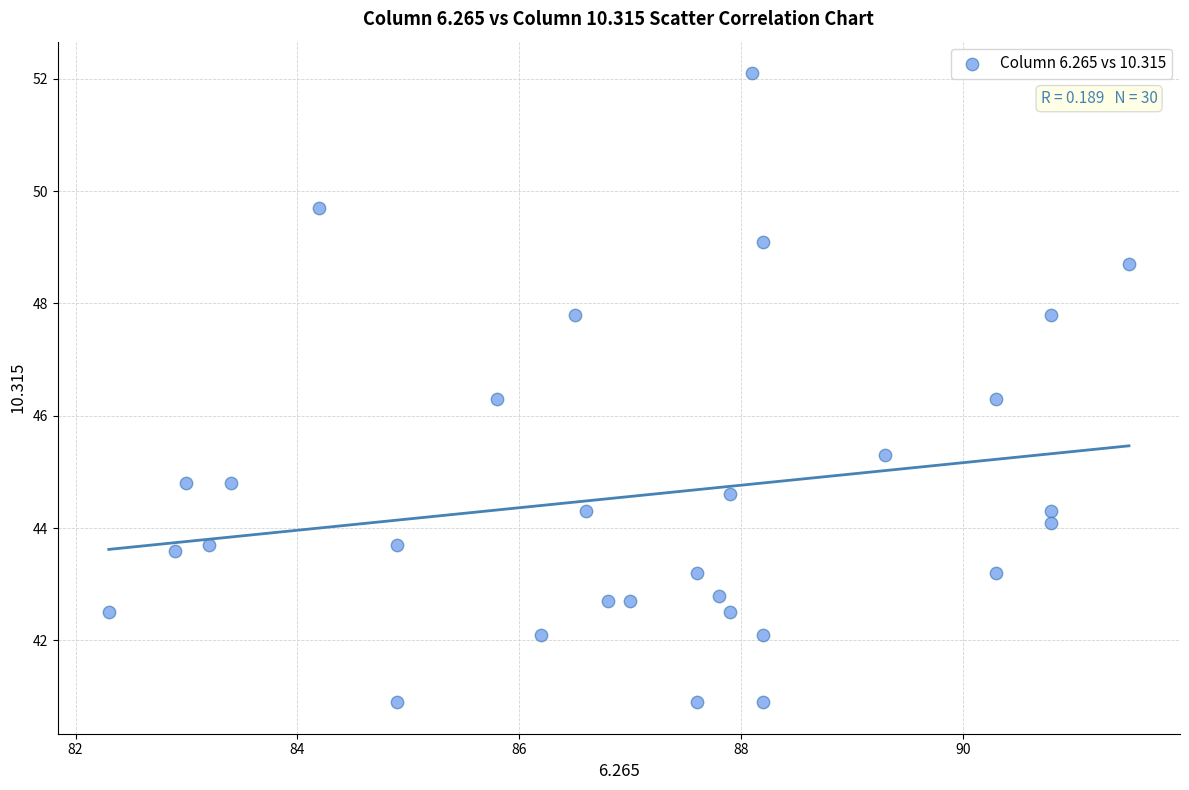

What is the range of Y values (max minus min)?

11.2